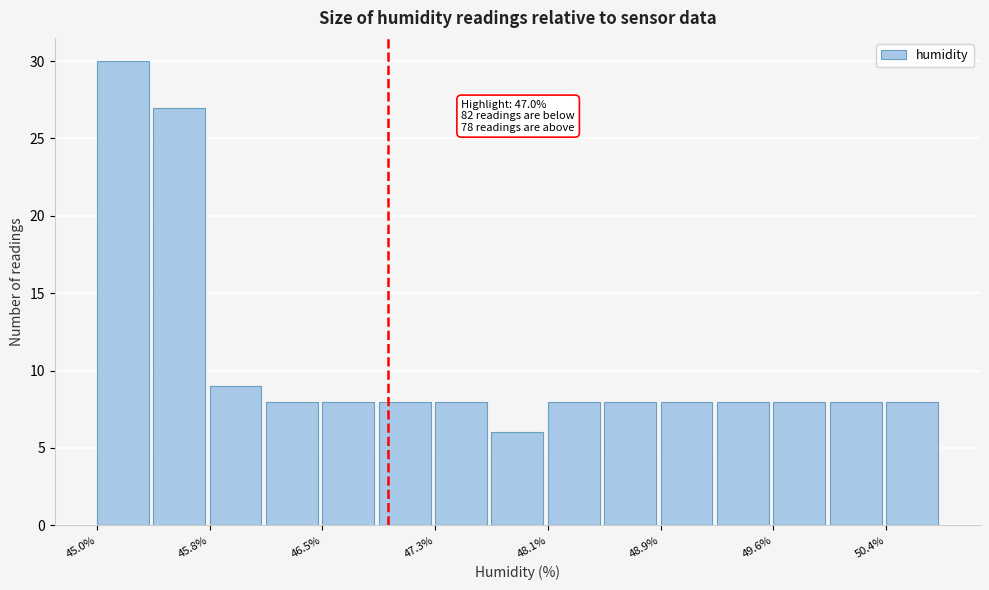

Around what value on the x-axis is the tallest bar? Give the approximate position of its centre, as read against the axis.

45.2